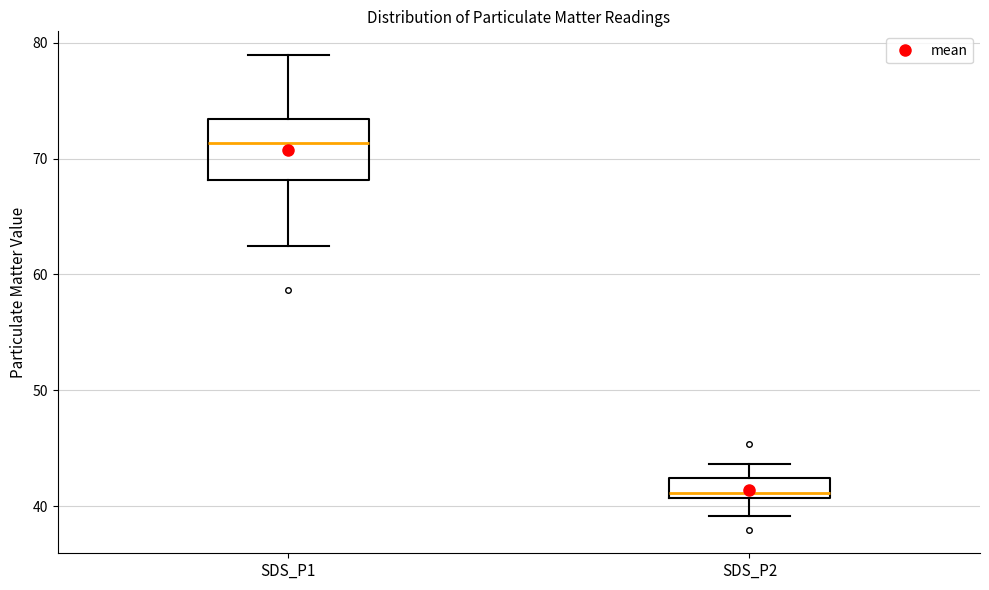

Which box has the highest median line?

SDS_P1